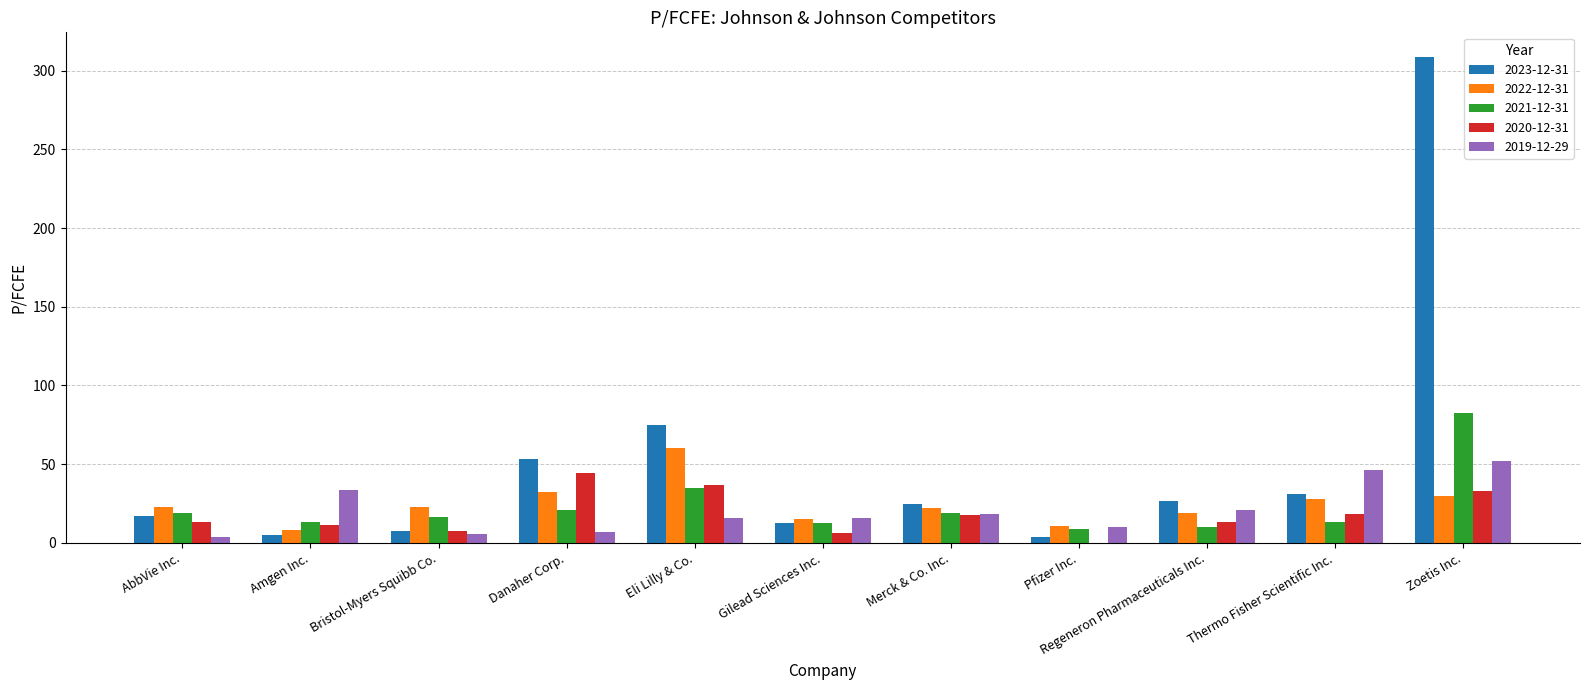

At which label does 2022-12-31 first exceed 22?

AbbVie Inc.